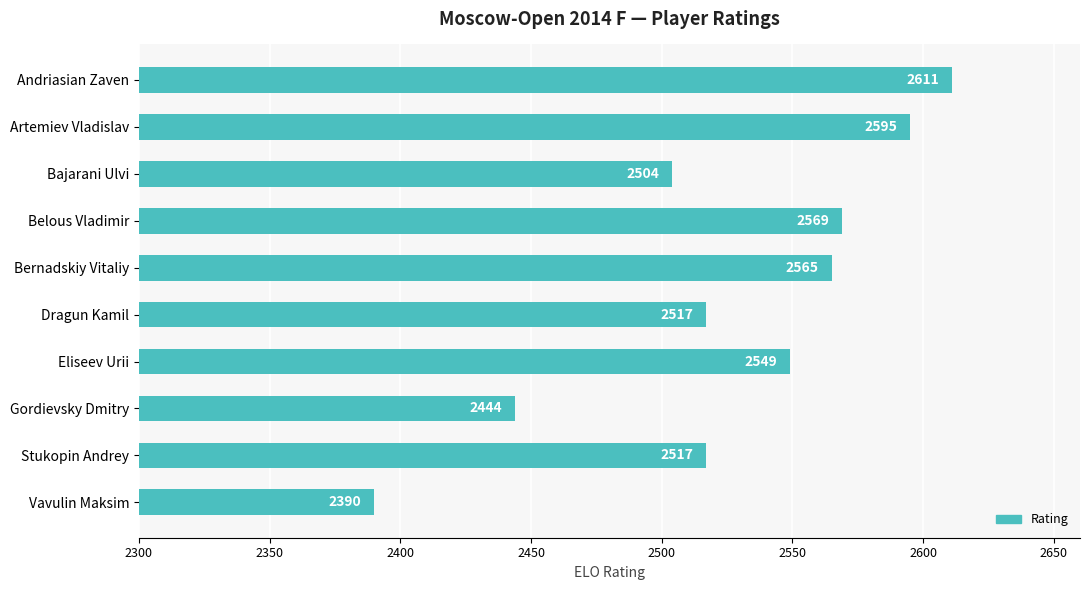

What is the difference between the second highest and second lowest values?

151